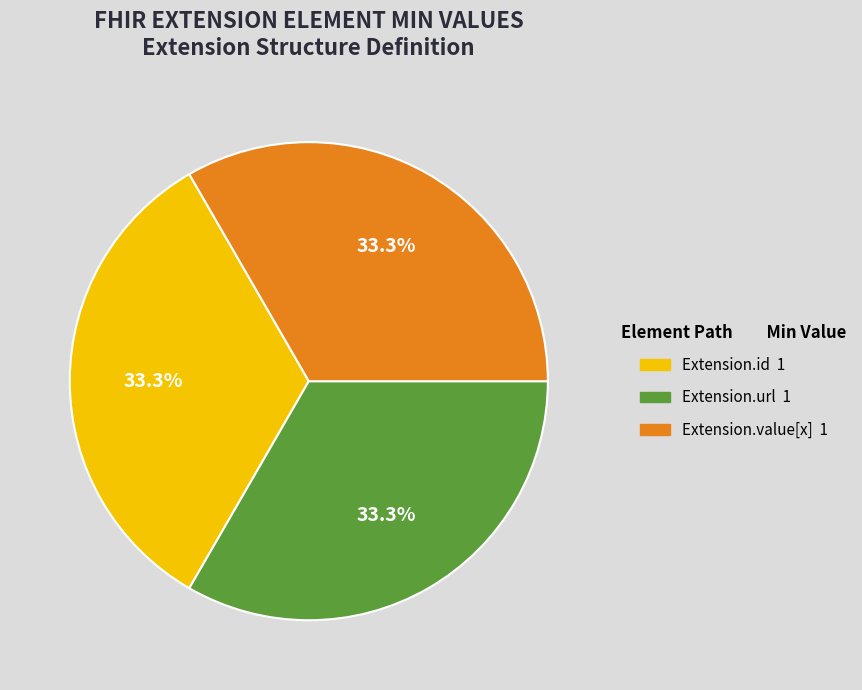

Does any single category account for the majority?

No